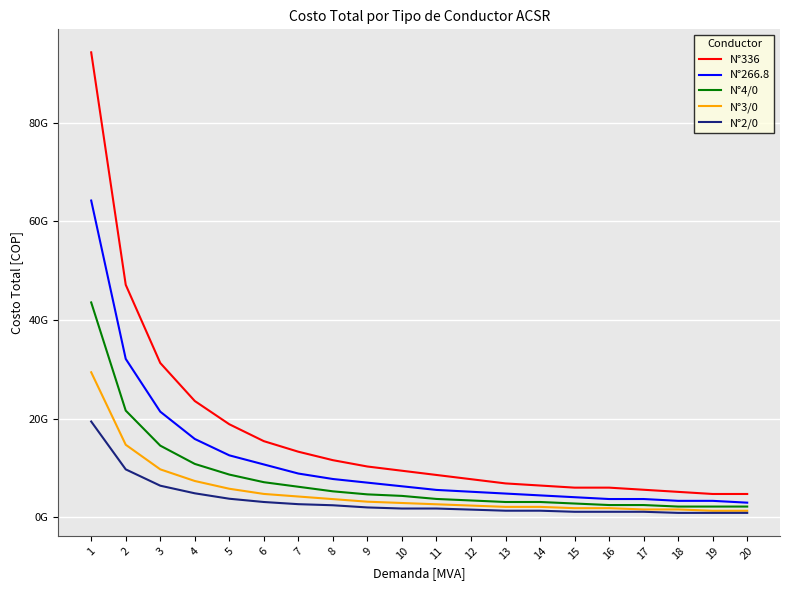

True or false: N°2/0 and N°336 intersect in this chart.

False